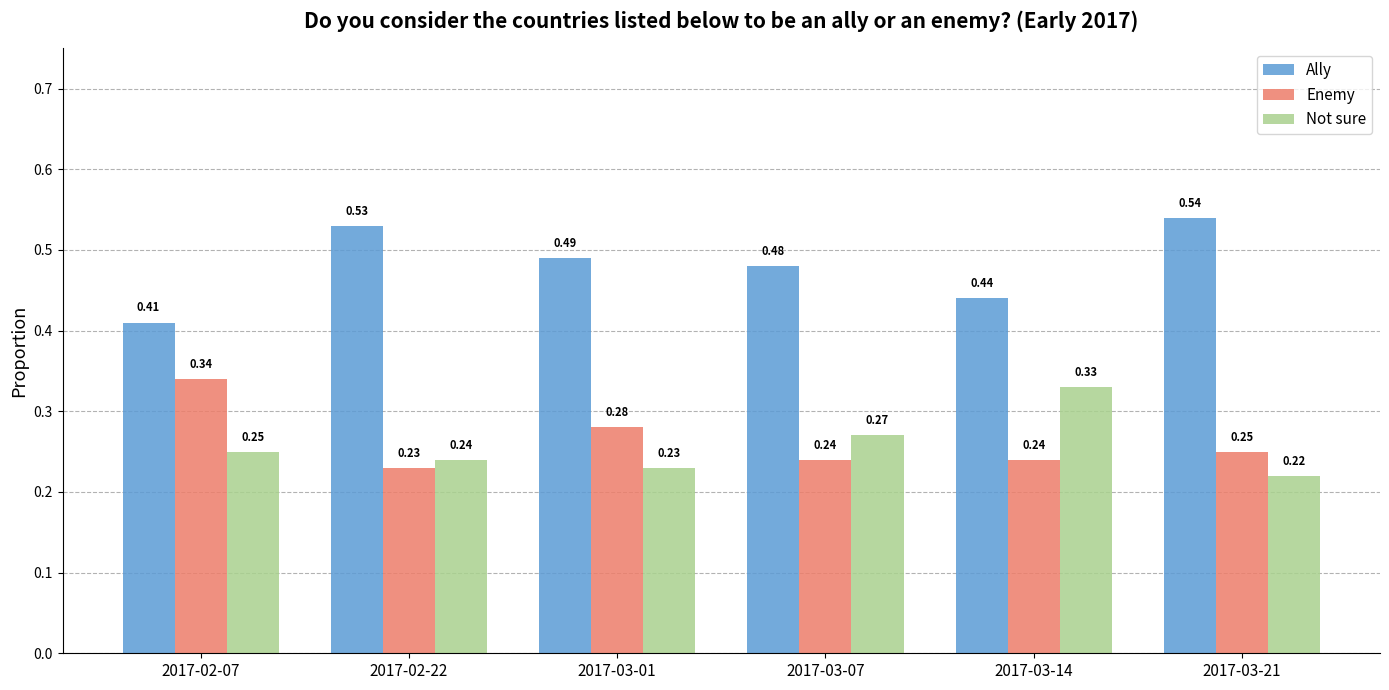

Between 2017-02-22 and 2017-03-01, which series saw the biggest shift?

Enemy